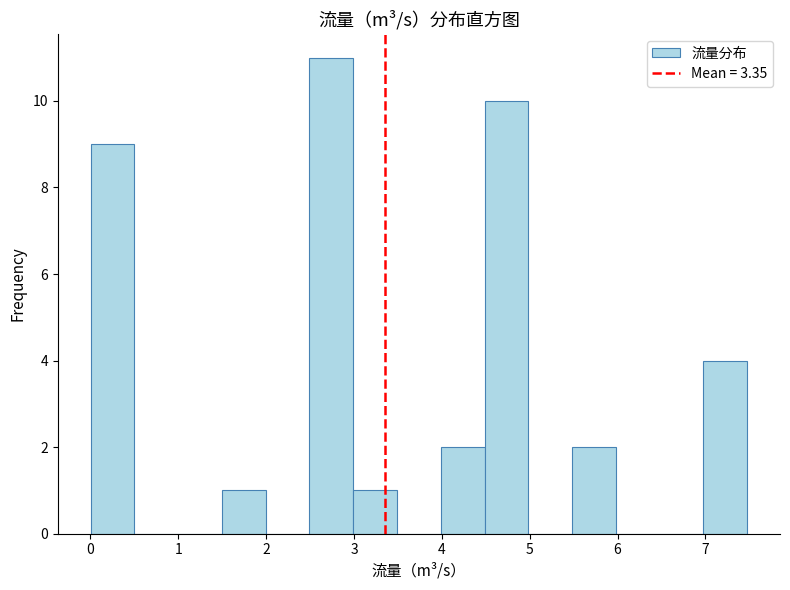

Reading left to right, list every bar in this chart as the range it spans on the x-axis followed by its height. Neither the bar edges nor the heights are printed on the chart, so give them approximately, as read against the axes.

0.0 to 0.5: 9
0.5 to 1.0: 0
1.0 to 1.5: 0
1.5 to 2.0: 1
2.0 to 2.5: 0
2.5 to 3.0: 11
3.0 to 3.5: 1
3.5 to 4.0: 0
4.0 to 4.5: 2
4.5 to 5.0: 10
5.0 to 5.5: 0
5.5 to 6.0: 2
6.0 to 6.5: 0
6.5 to 7.0: 0
7.0 to 7.5: 4